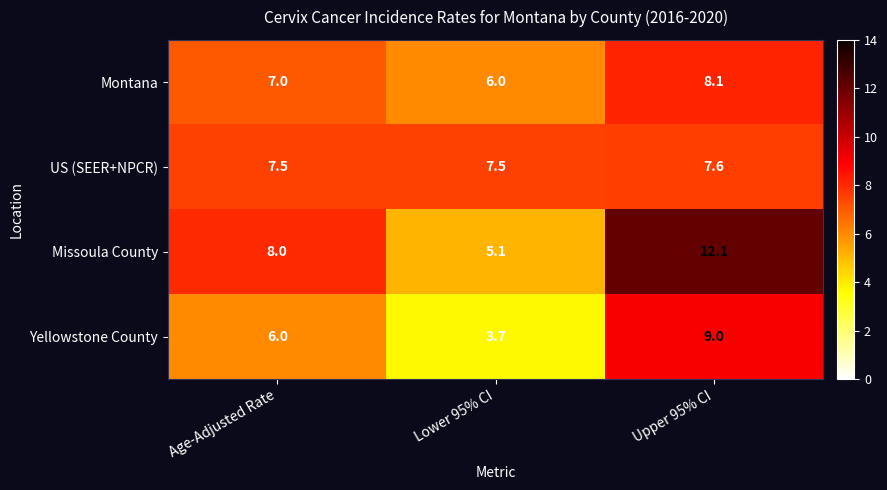

How many data points does each series have?

3